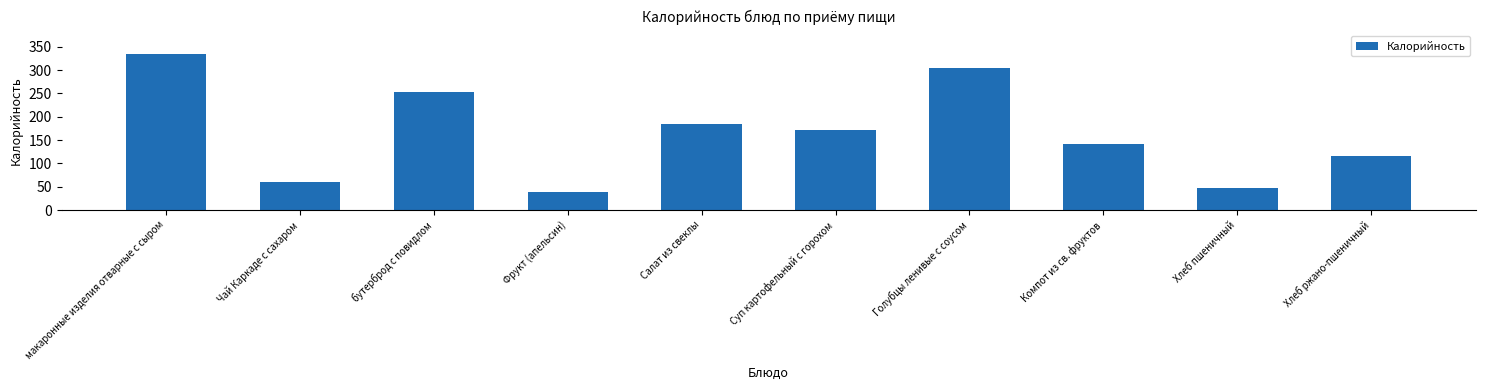

How many values are below 172?

5